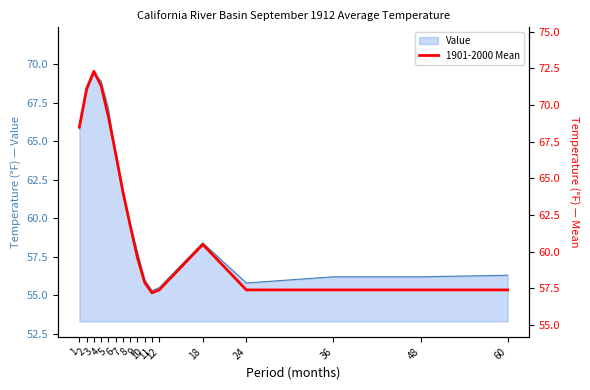

The value at 2 is 71.1. True or false?

True